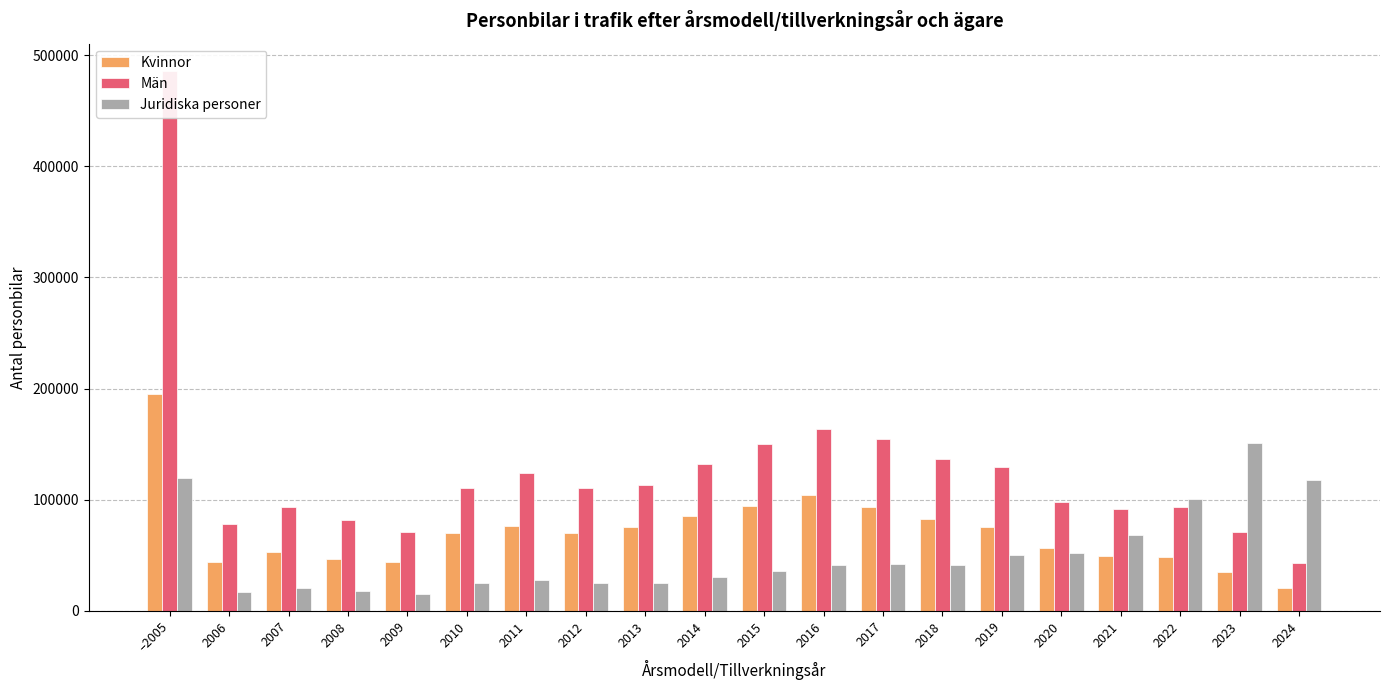

List the labels in order of Män value, largest first.

–2005, 2016, 2017, 2015, 2018, 2014, 2019, 2011, 2013, 2012, 2010, 2020, 2007, 2022, 2021, 2008, 2006, 2009, 2023, 2024